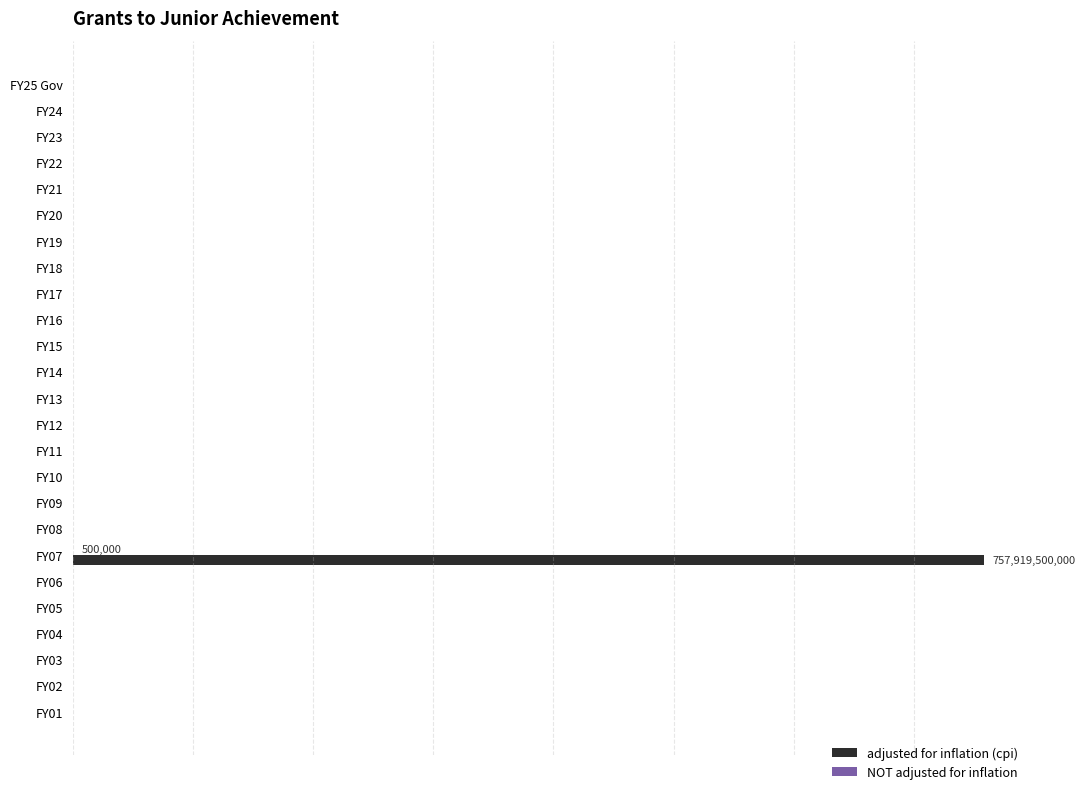

List the series in order of their overall mean, lowest first.

NOT adjusted for inflation, adjusted for inflation (cpi)